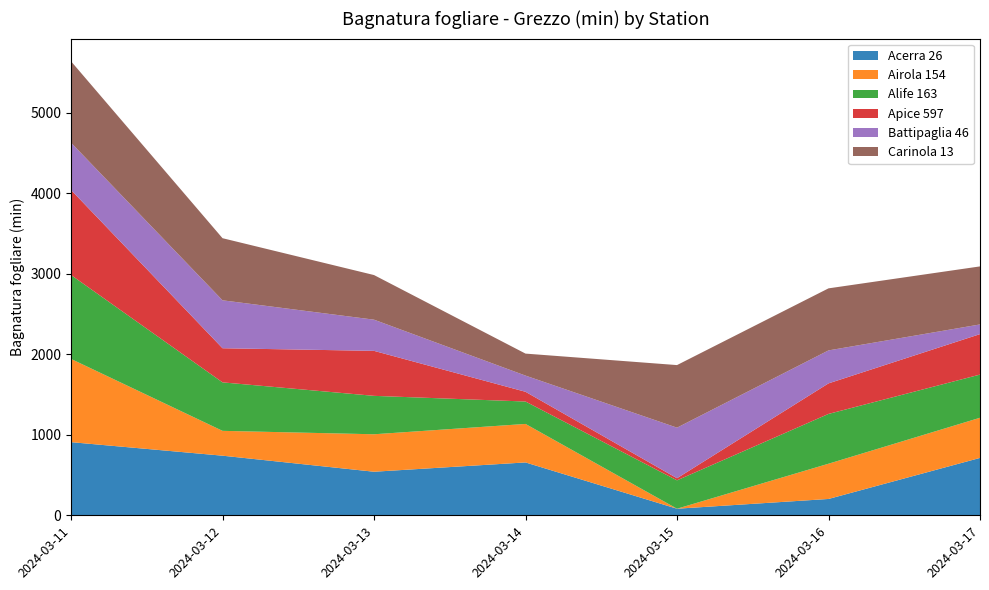

Reading left to right, extract all data points from this chart.

Acerra 26: 2024-03-11=908.3	2024-03-12=740.2	2024-03-13=541.0	2024-03-14=656.5	2024-03-15=81.8	2024-03-16=202.9	2024-03-17=712.6
Airola 154: 2024-03-11=1033.3	2024-03-12=308.5	2024-03-13=465.2	2024-03-14=478.0	2024-03-15=0.0	2024-03-16=437.6	2024-03-17=498.5
Alife 163: 2024-03-11=1042.0	2024-03-12=602.0	2024-03-13=477.0	2024-03-14=278.3	2024-03-15=352.2	2024-03-16=618.3	2024-03-17=536.2
Apice 597: 2024-03-11=1055.9	2024-03-12=423.7	2024-03-13=558.6	2024-03-14=120.8	2024-03-15=26.3	2024-03-16=379.2	2024-03-17=502.3
Battipaglia 46: 2024-03-11=587.3	2024-03-12=595.2	2024-03-13=387.3	2024-03-14=201.0	2024-03-15=627.9	2024-03-16=409.5	2024-03-17=120.4
Carinola 13: 2024-03-11=1010.7	2024-03-12=771.1	2024-03-13=554.0	2024-03-14=273.2	2024-03-15=777.0	2024-03-16=770.4	2024-03-17=720.5